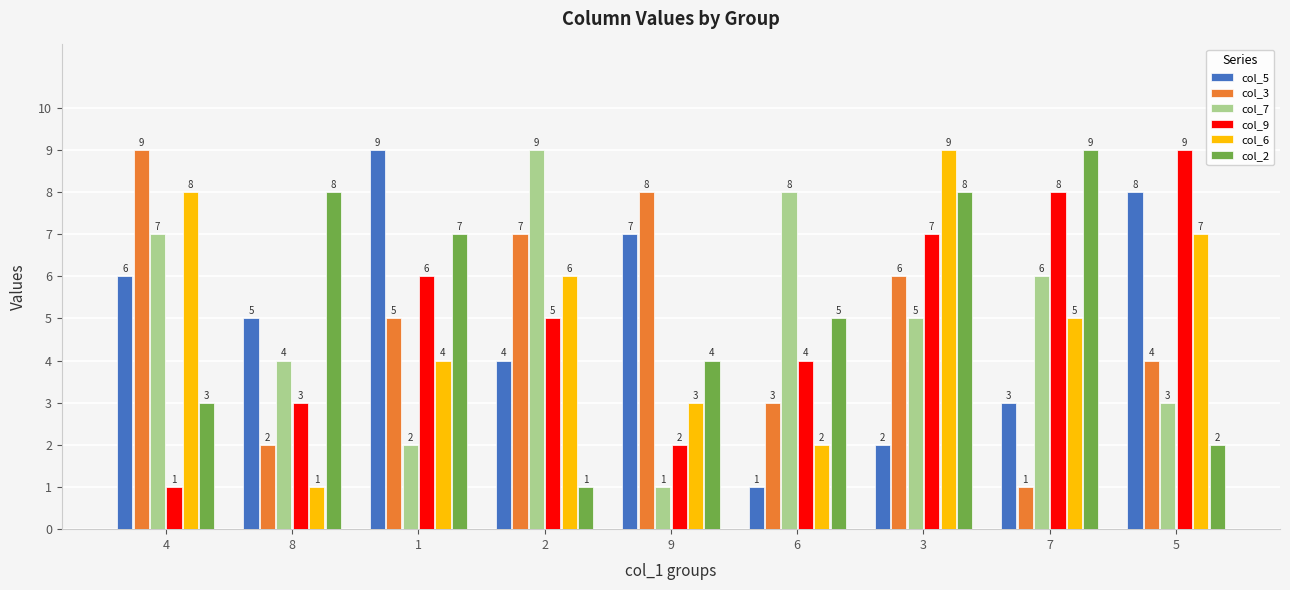

What is the total value across all series at 9?

25